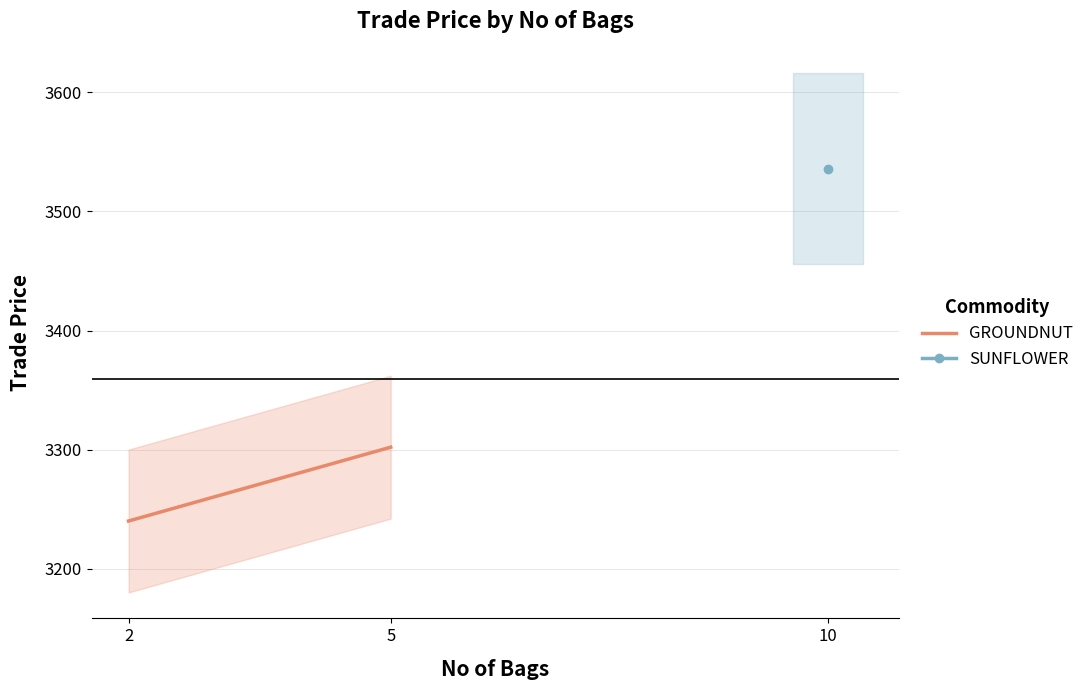

Is this an area chart (filled region under the line)?

No